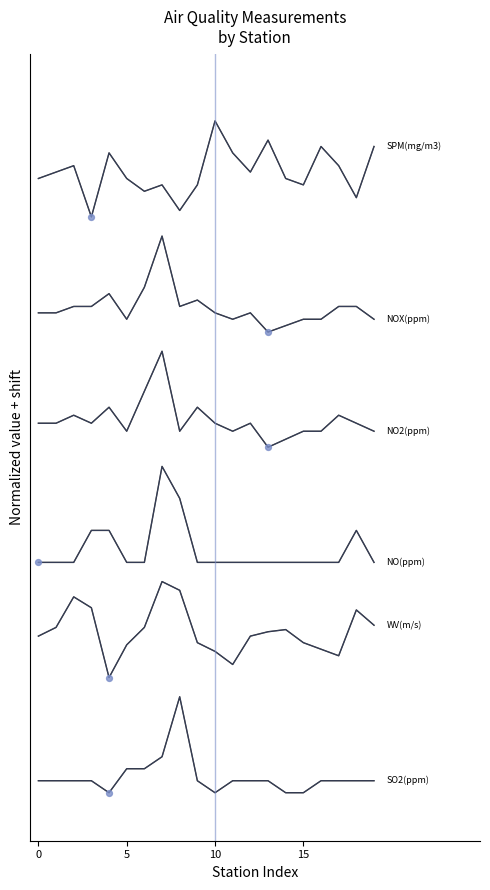

Does the chart have visible grid lines?

No